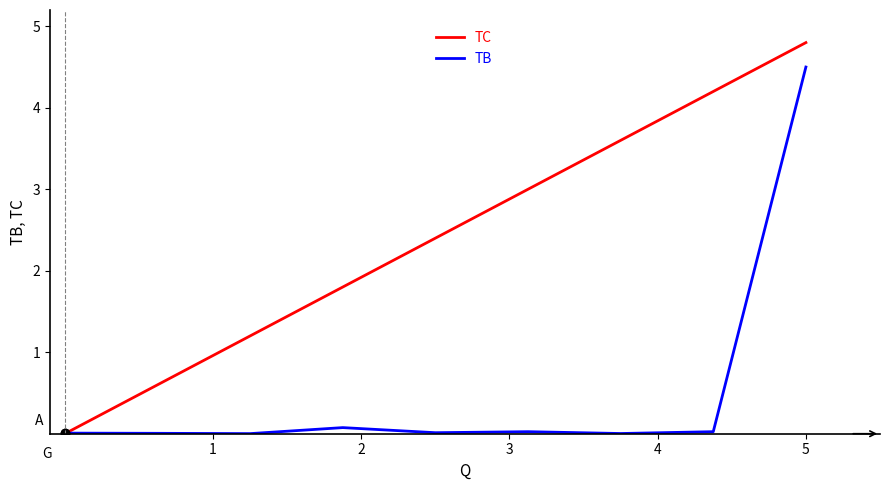

What is the highest value of the TC series?

4.8